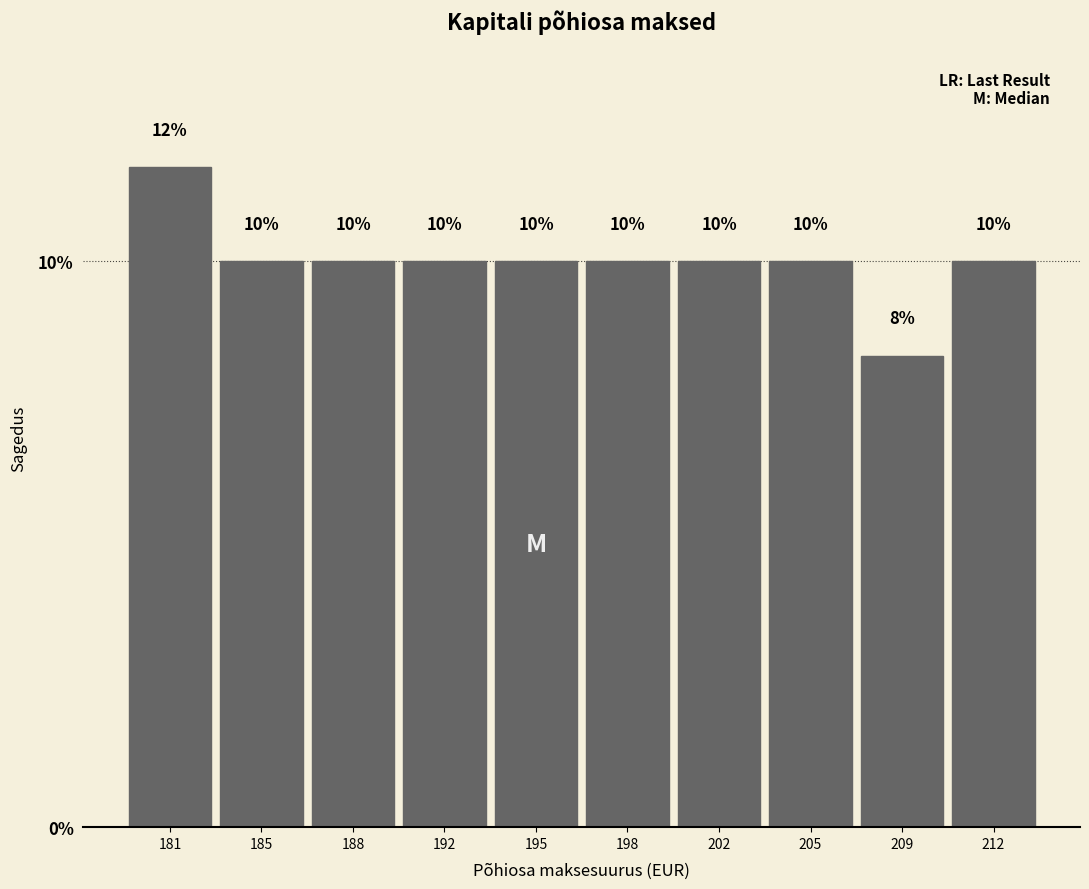

What is the value of the 7th bar from the left?

10.0